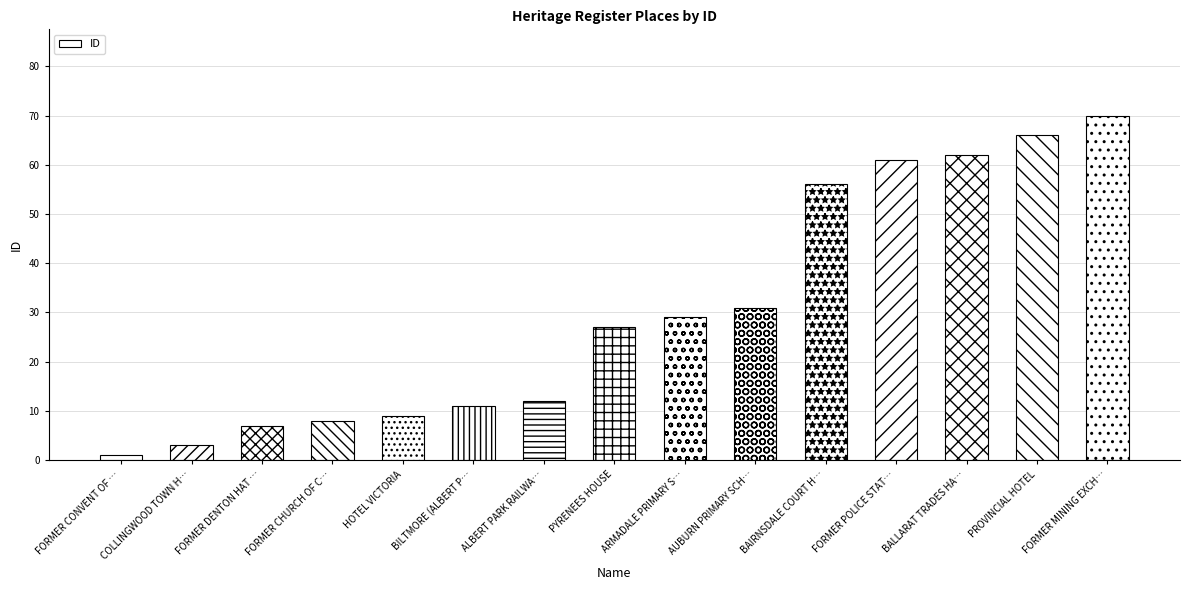

Rank the categories by value from lowest to highest.

FORMER CONVENT OF …, COLLINGWOOD TOWN H…, FORMER DENTON HAT …, FORMER CHURCH OF C…, HOTEL VICTORIA, BILTMORE (ALBERT P…, ALBERT PARK RAILWA…, PYRENEES HOUSE, ARMADALE PRIMARY S…, AUBURN PRIMARY SCH…, BAIRNSDALE COURT H…, FORMER POLICE STAT…, BALLARAT TRADES HA…, PROVINCIAL HOTEL, FORMER MINING EXCH…